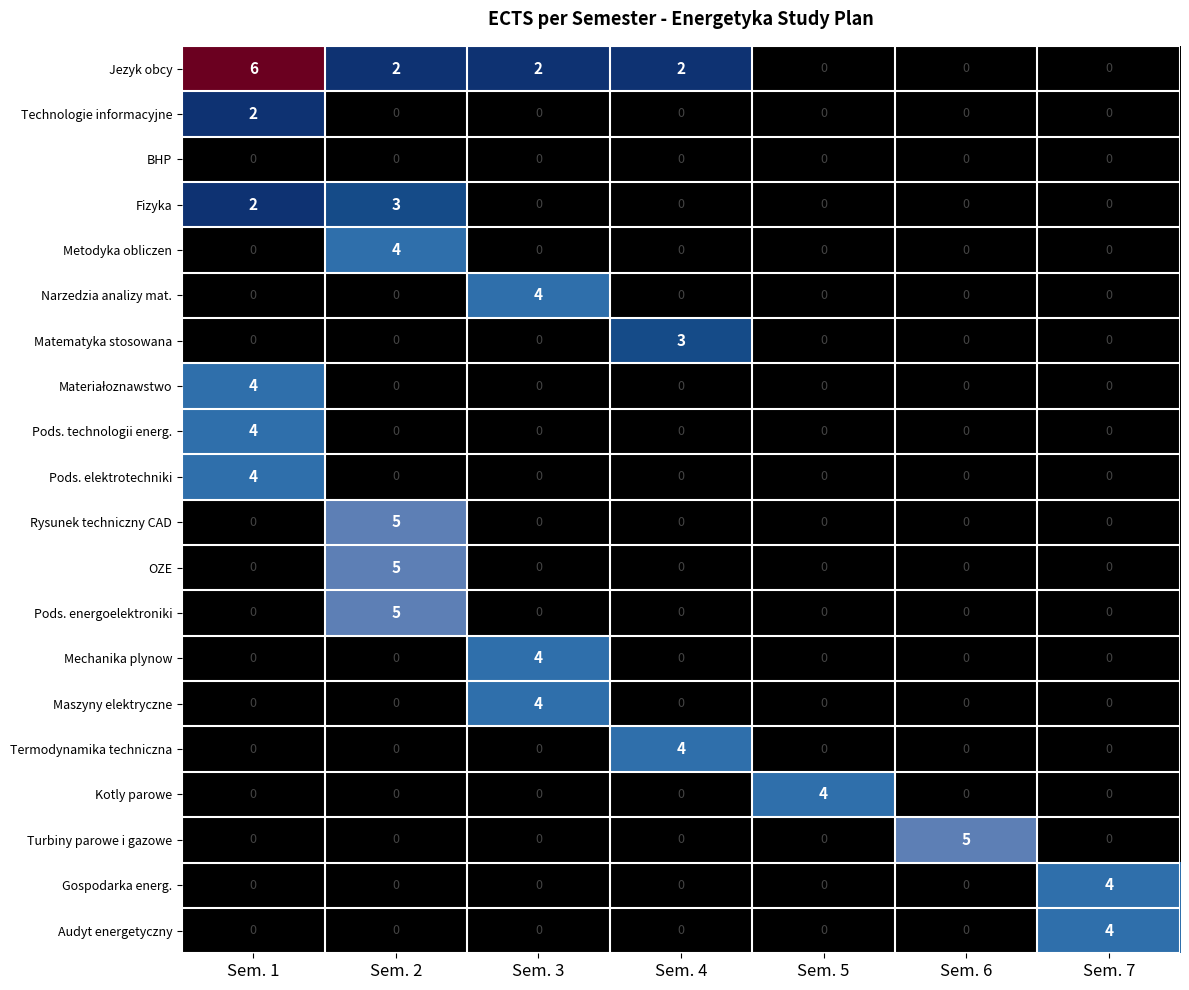

The value of Pods. energoelektroniki at Sem. 7 is -2. True or false?

False